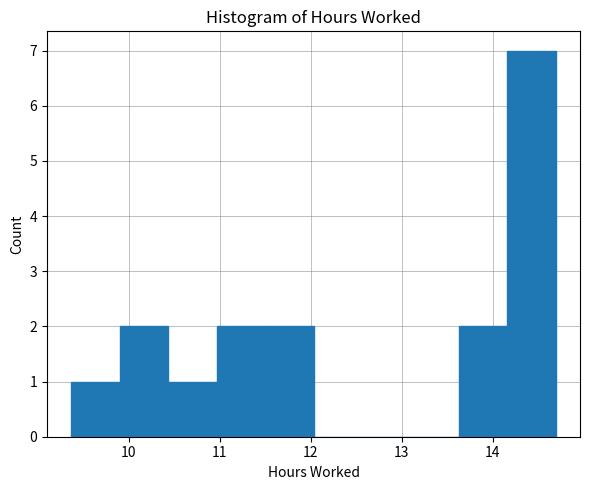

Over which range of the x-axis is the bar tallest?

14.2 to 14.7